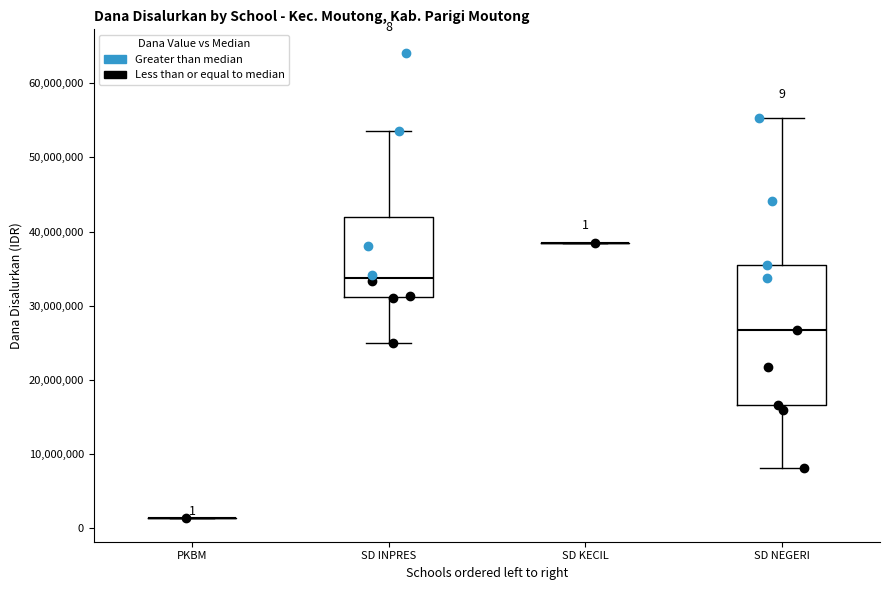

Comparing the boxes themselves (not the whiskers), which one is the tallest?

SD NEGERI